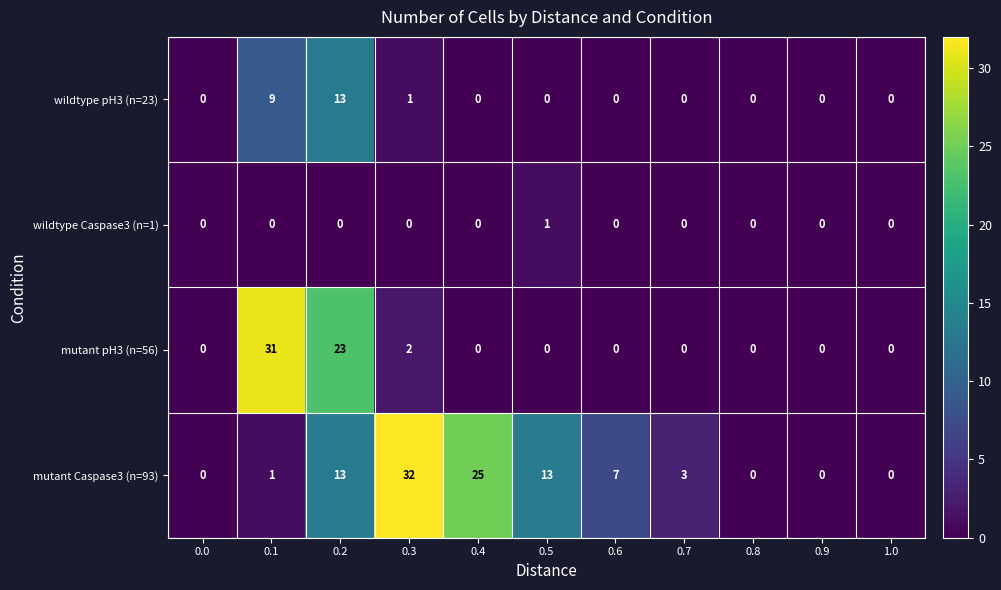

What is the difference between the highest and lowest values at 0.2?

23